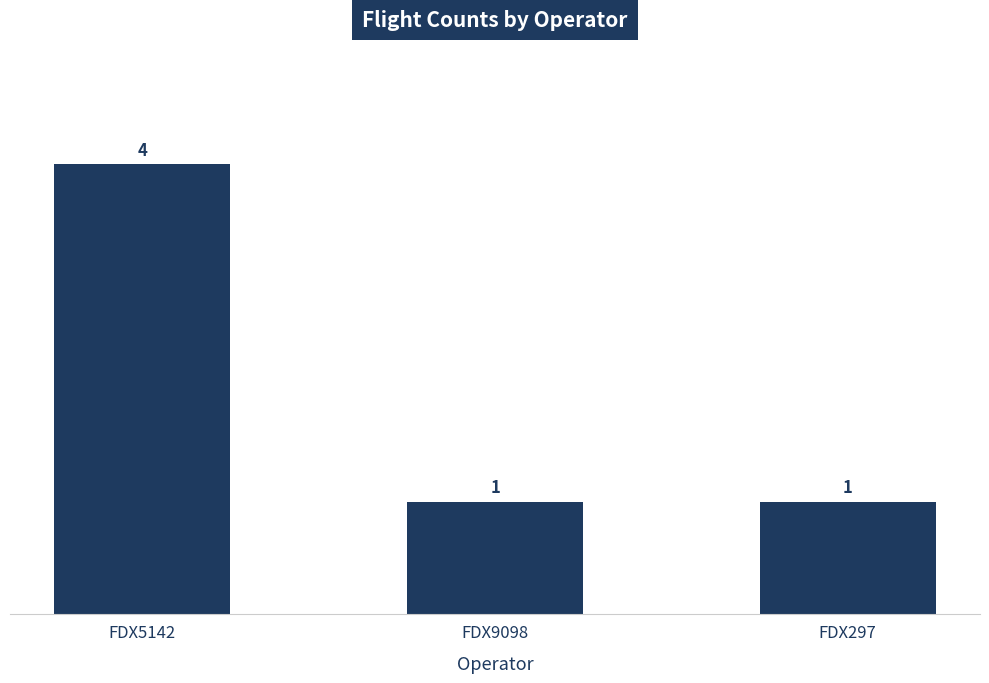

What is the change in value from FDX5142 to FDX9098?

-3